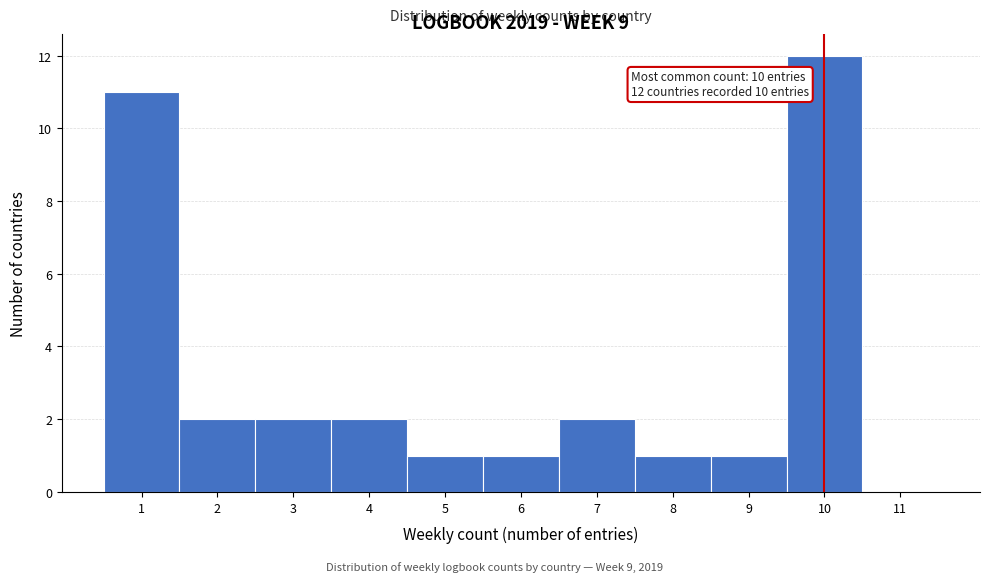

Over which range of the x-axis is the bar tallest?

9.5 to 10.5